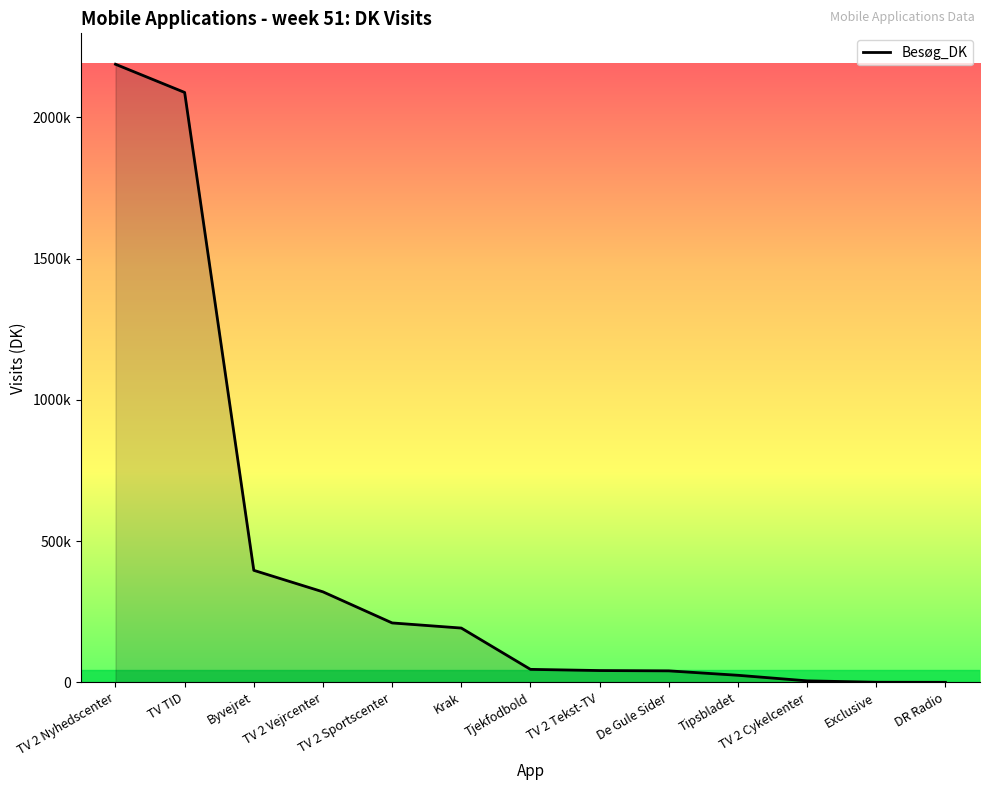

Where is the data nearest to the value 1094138?

Byvejret